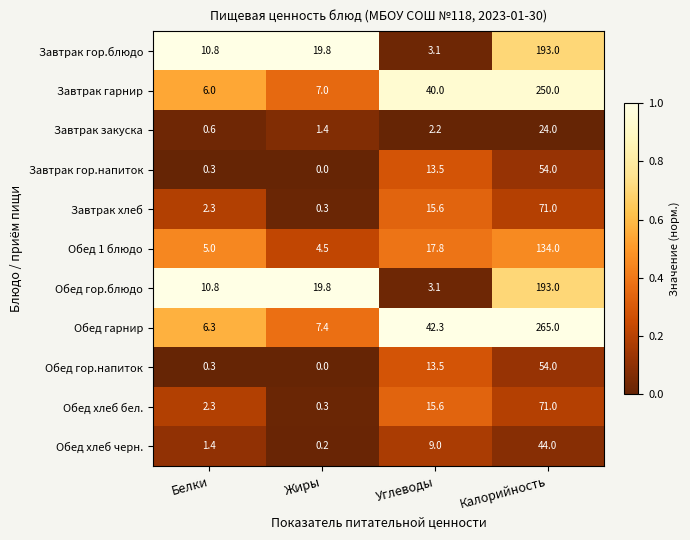

Rank the categories by Обед гор.напиток value from highest to lowest.

Калорийность, Углеводы, Белки, Жиры